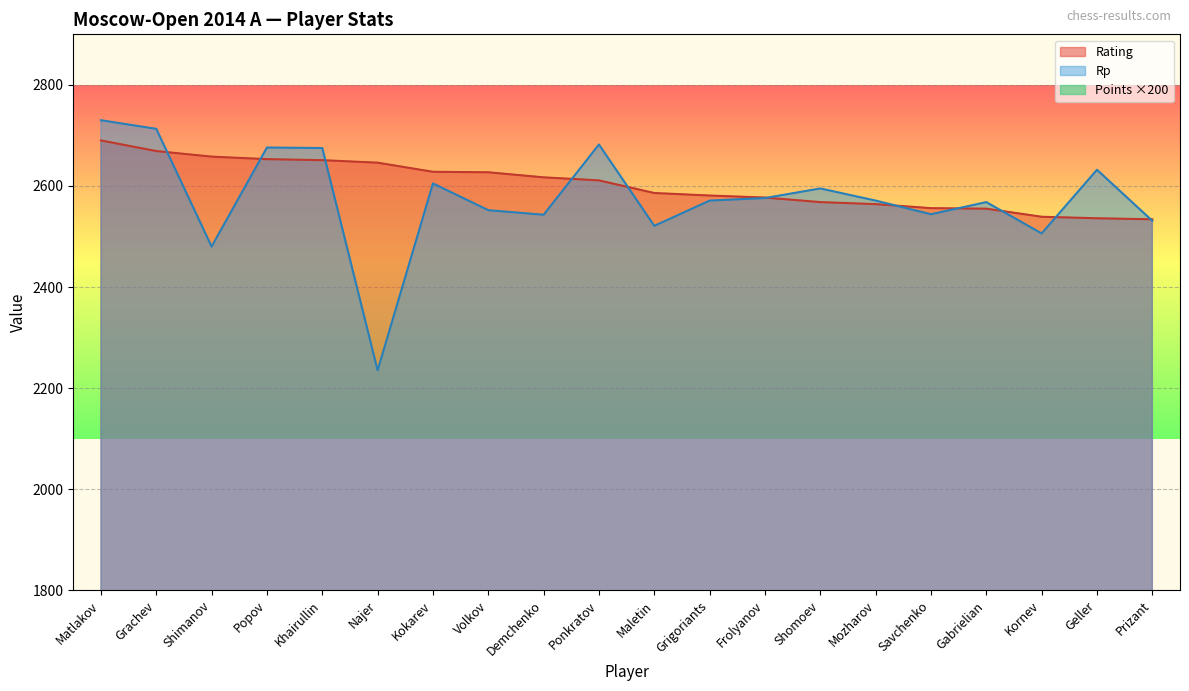

Where does the Points series first go above 1300?

Matlakov